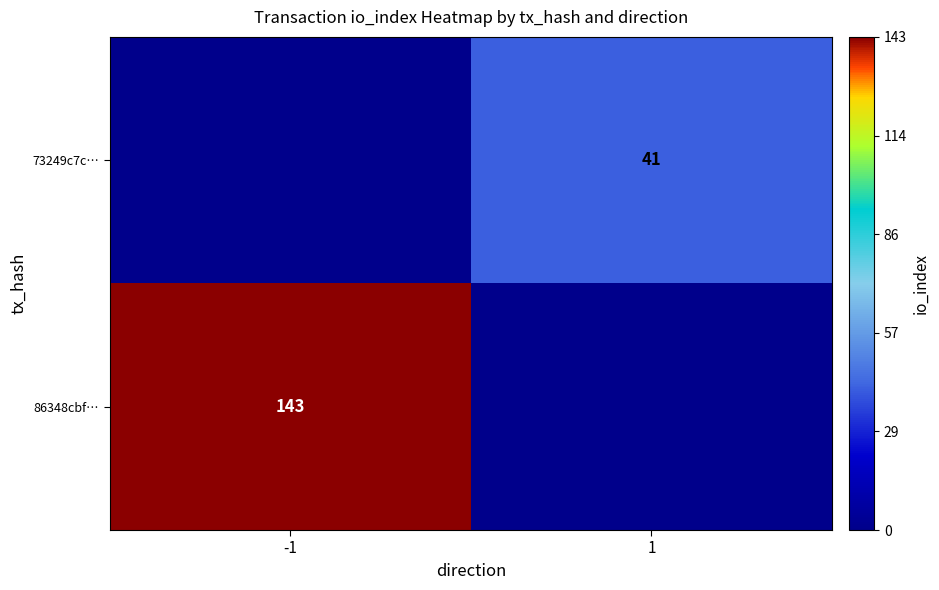

Is it true that 86348cbf… equals 41 at -1?

False